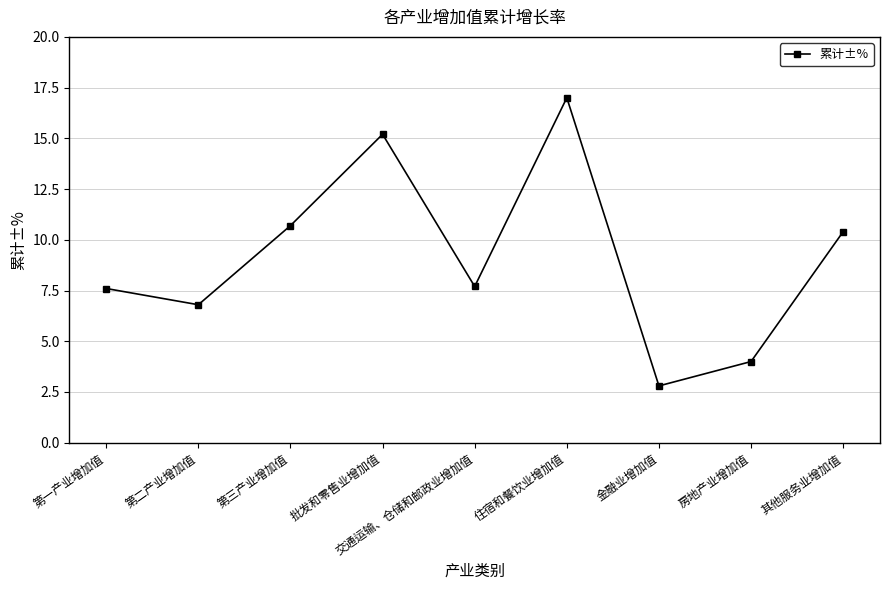

Between 其他服务业增加值 and 第二产业增加值, which is larger?

其他服务业增加值